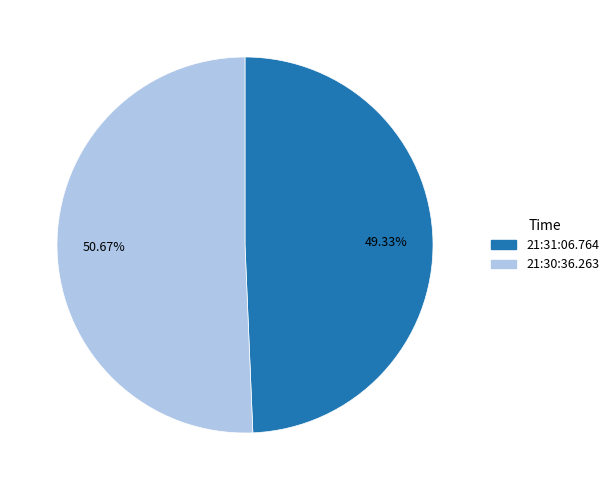

To the nearest percent, what is the difference between the 21:31:06.764 and 21:30:36.263 slice percentages?

1%